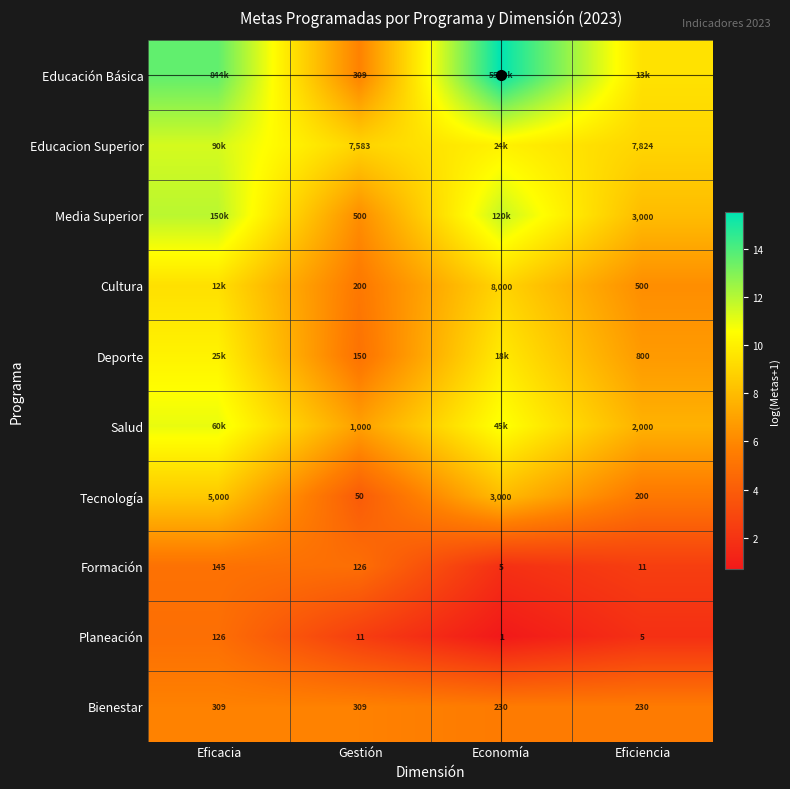

The value of Formación at Economía is 2.4. True or false?

False